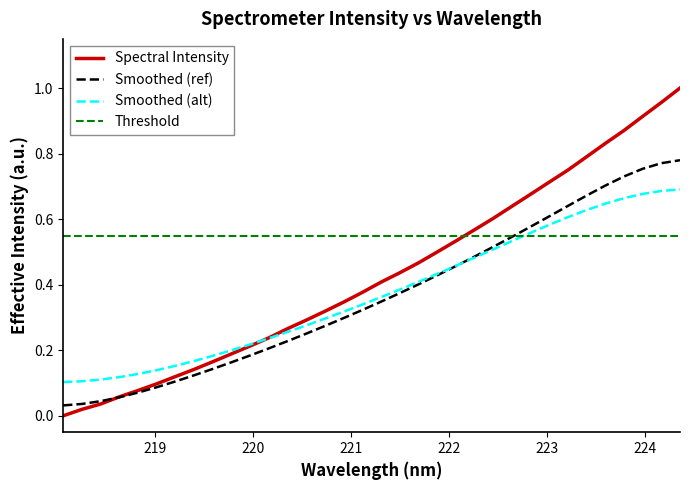

Does the chart display data point markers on the line(s)?

No